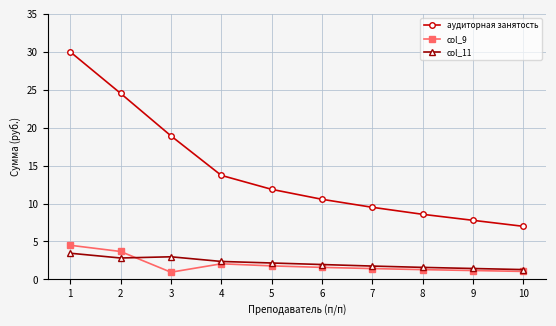

Where is аудиторная занятость nearest to the value 18?

3